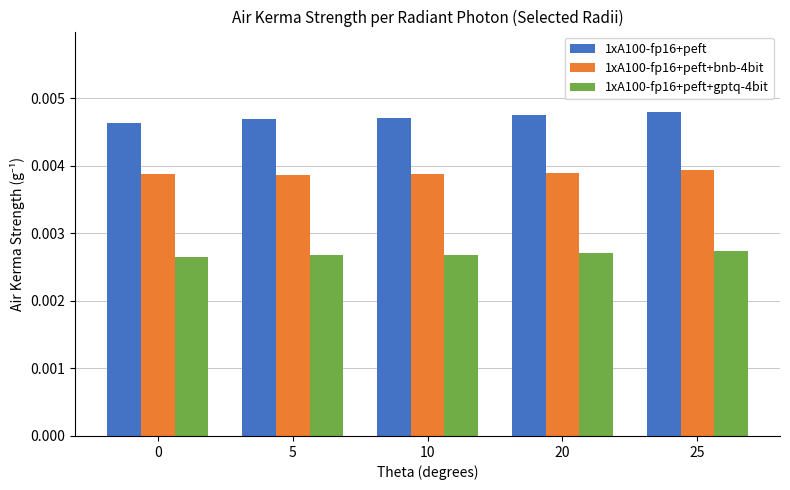

List the series in order of their peak value, lowest first.

1xA100-fp16+peft+gptq-4bit, 1xA100-fp16+peft+bnb-4bit, 1xA100-fp16+peft